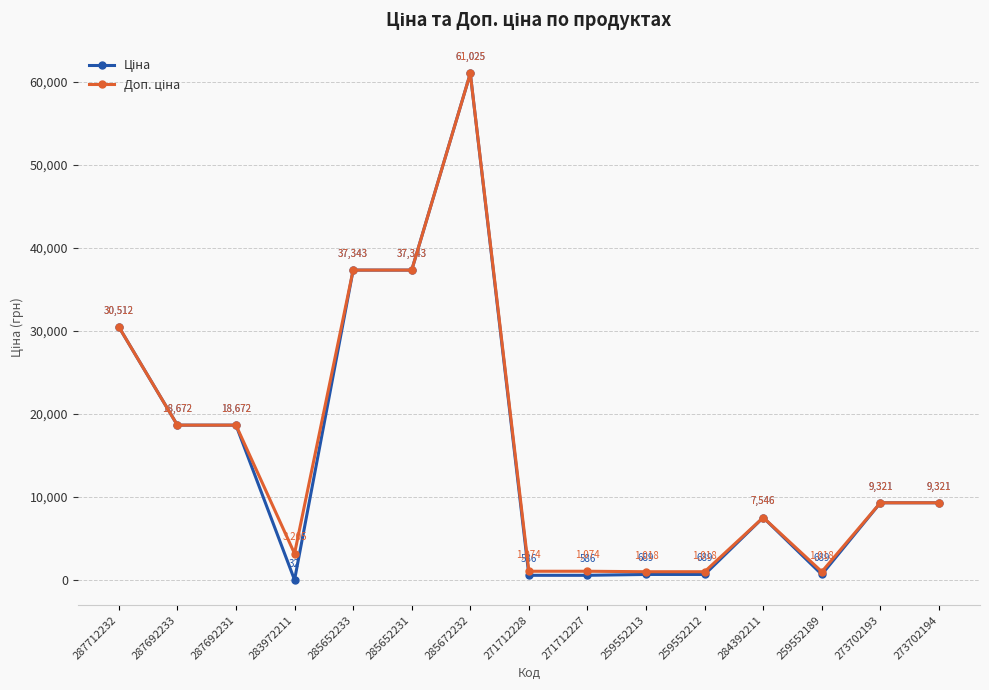

At which category is the sum across all series the highest?

285672232